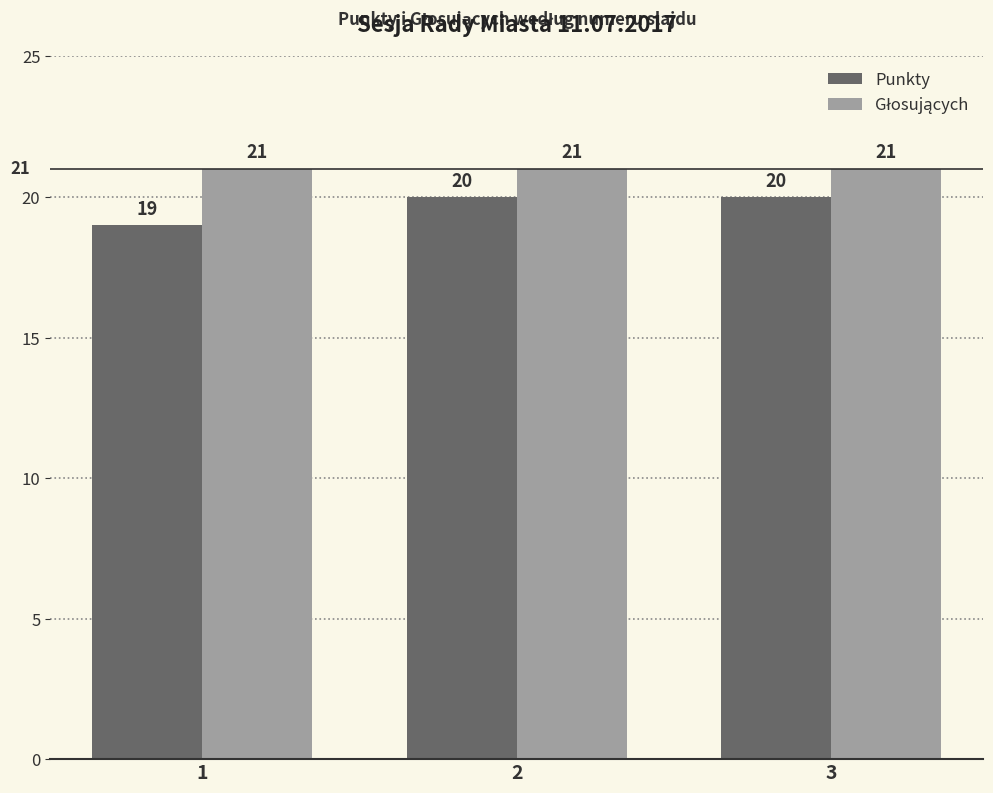

The value of Punkty at 1 is 12. True or false?

False